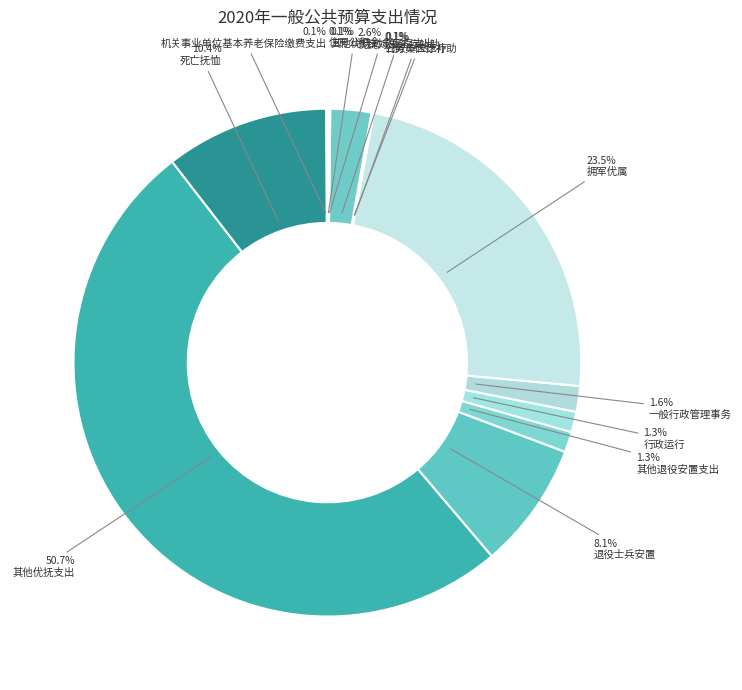

What is the largest slice in the pie chart?

其他优抚支出